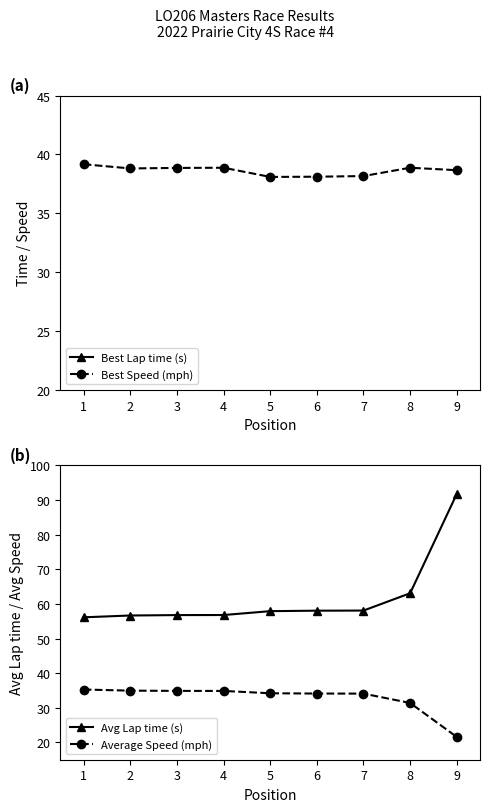

At 4, list the series in order from smallest to largest.

Average Speed (mph), Best Speed, Best Lap time, Avg Lap time (s)